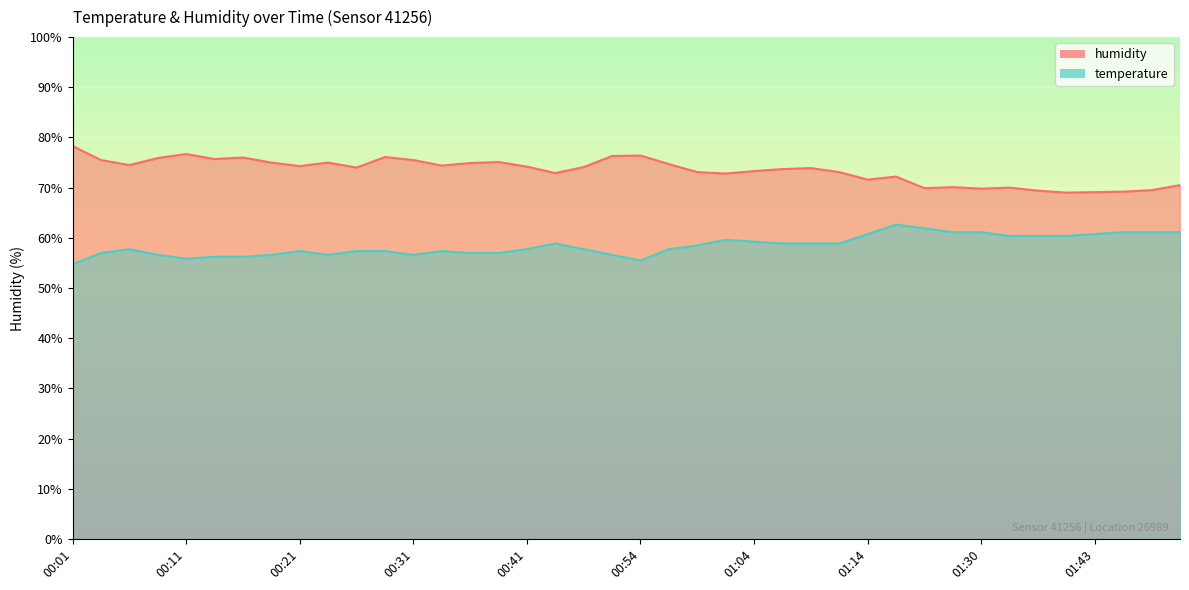

What position from the right is 00:59?

18